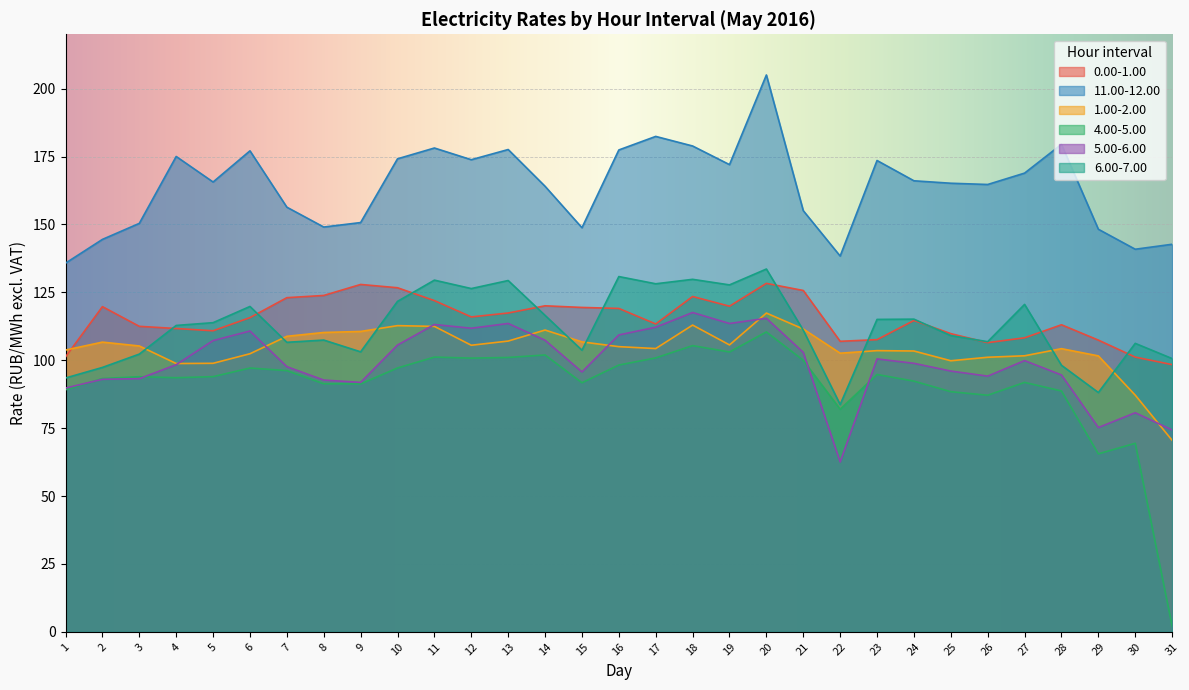

Which series has the largest range (max minus min)?

4.00-5.00